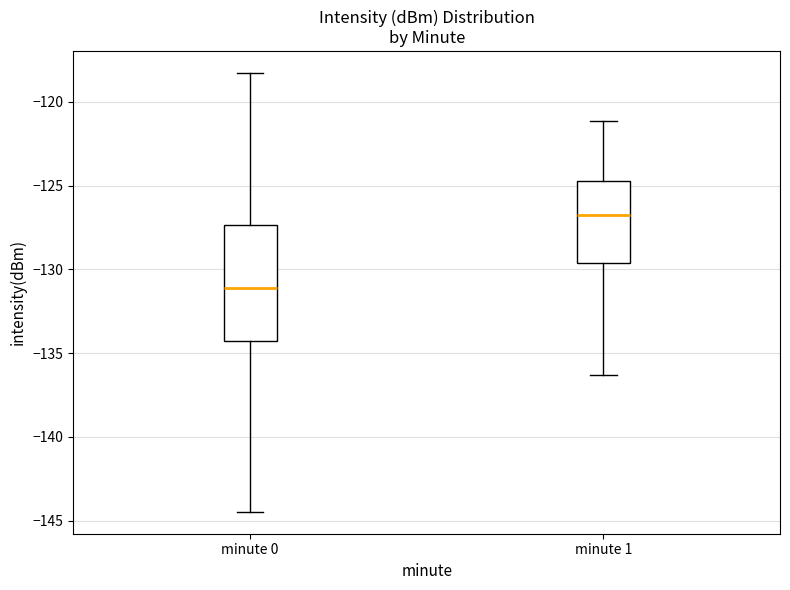

Reading left to right, read every box against the y-axis: the position of its median line, the range the box covers, and the ends of its whiskers. The values are not printed on the chart, so give them approximately, as read against the axis.

minute 0: median -131.0, box -134.5 to -127.5, whiskers -144.5 to -118.5
minute 1: median -127.0, box -129.5 to -124.5, whiskers -136.5 to -121.0